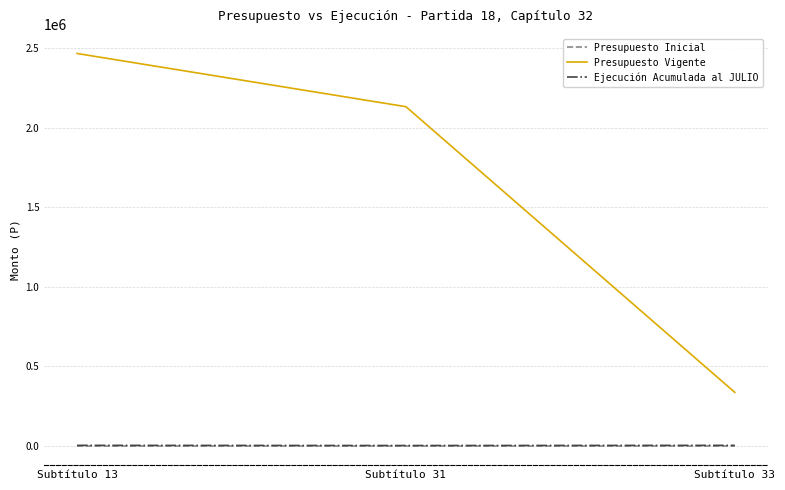

At which category is the sum across all series the highest?

Subtítulo 13